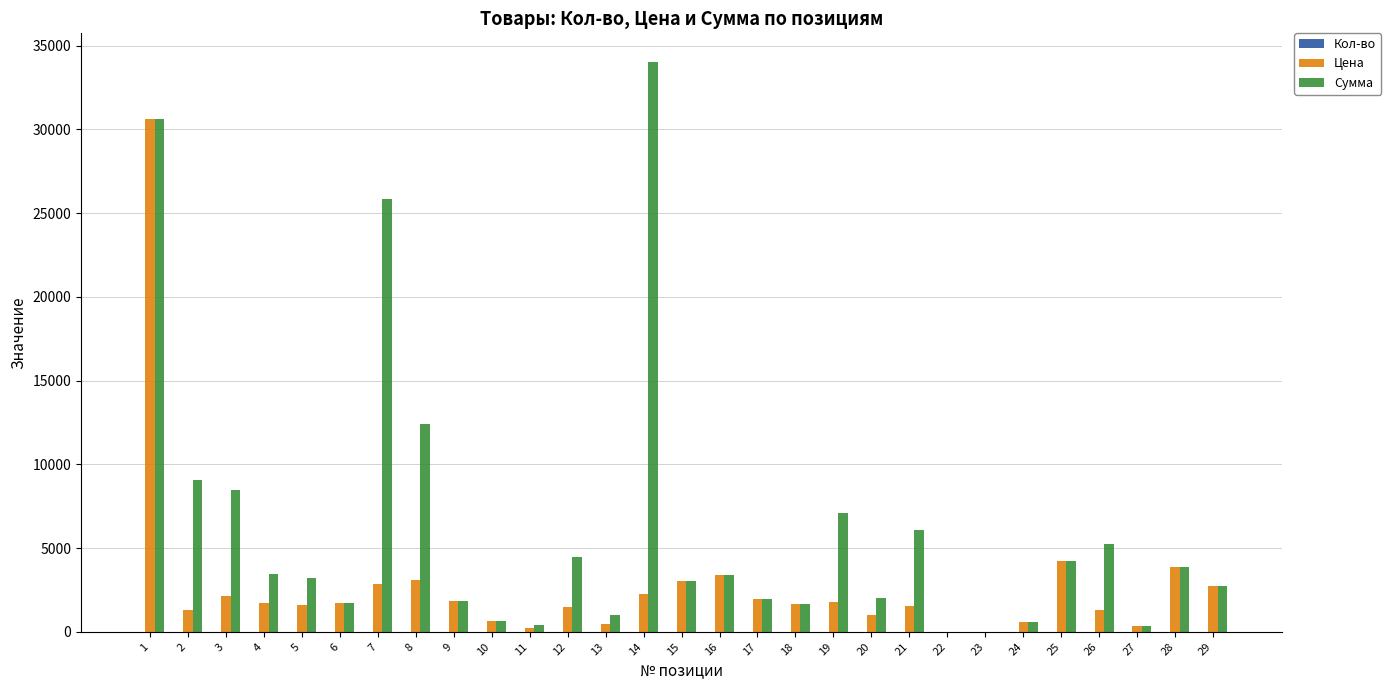

The Цена series shows 1822.0 at 9. True or false?

True